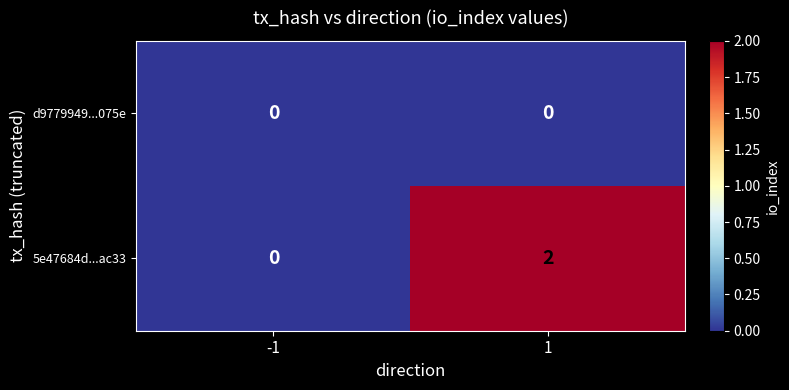

True or false: 5e47684d...ac33 has a value of 1 at -1.

False